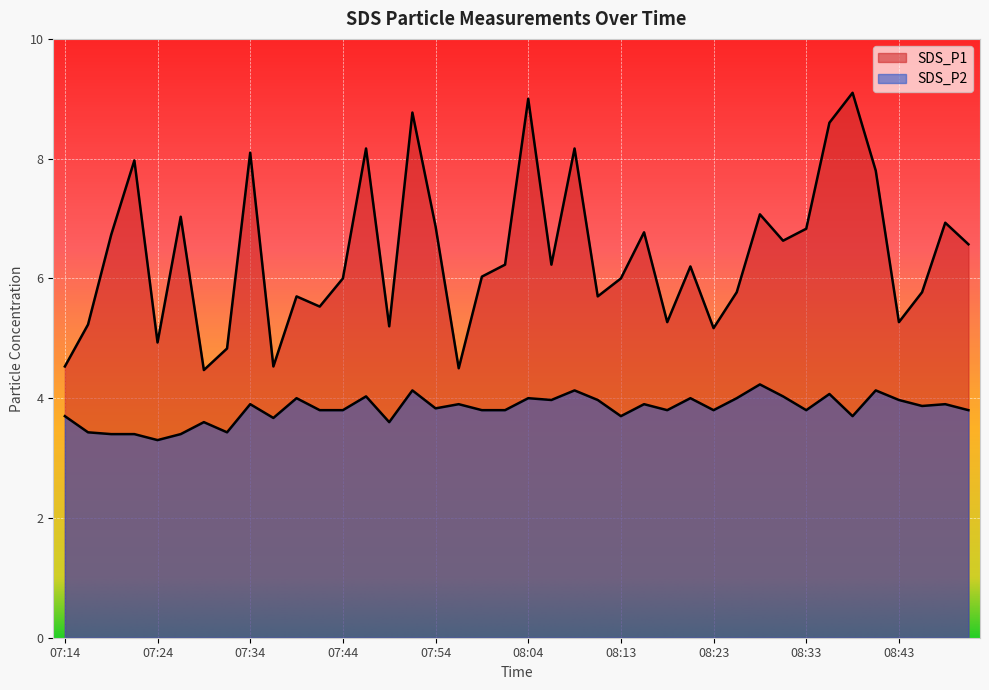

What is the value of the SDS_P2 point at the 30th from the left?

4.0